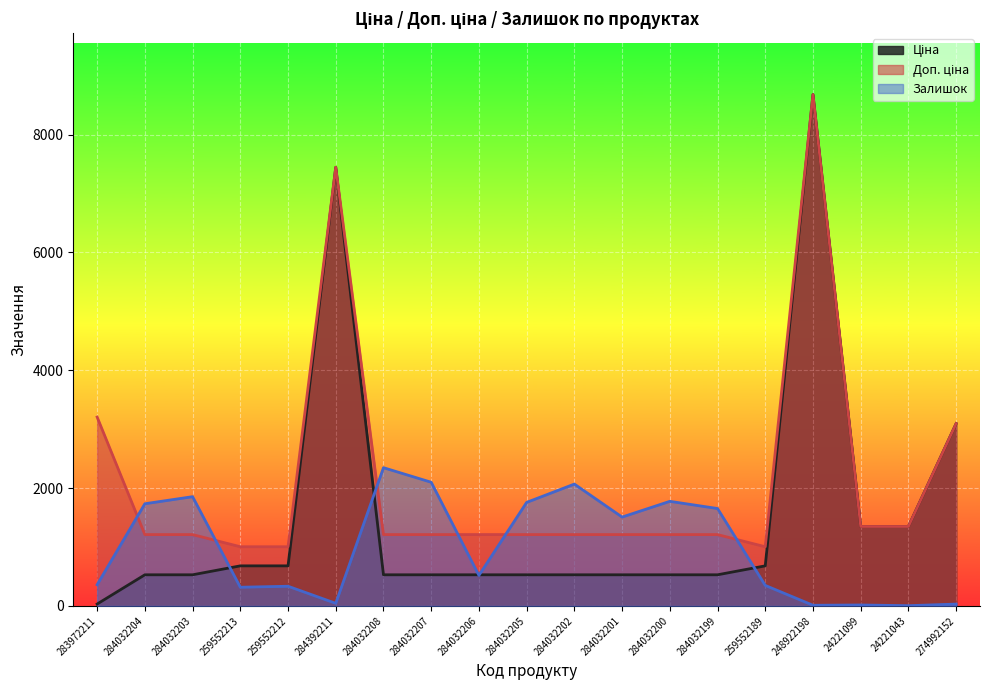

What is the sum of all Ціна values?

29268.5